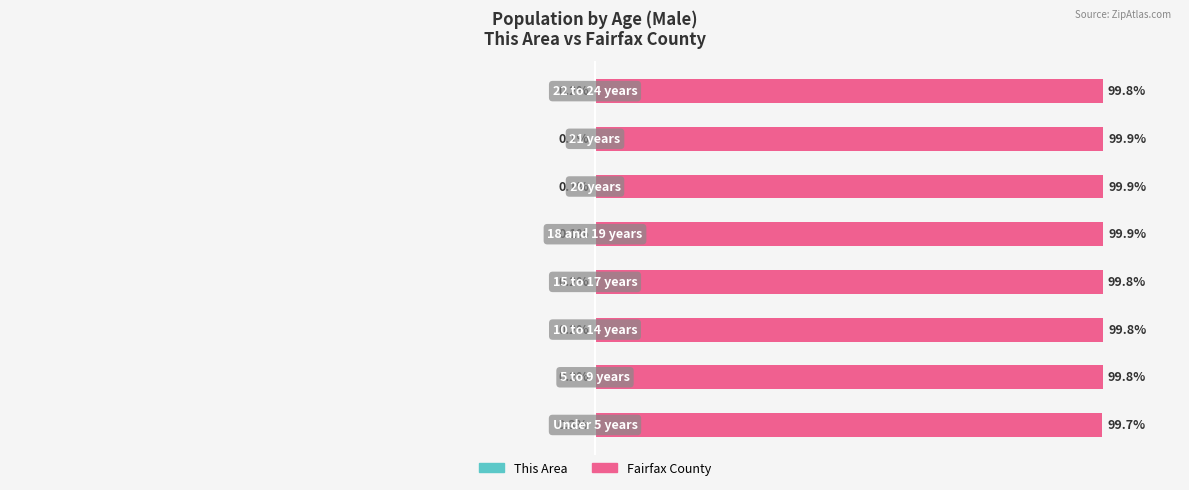

True or false: This Area has a value of -0.1 at 5.

True